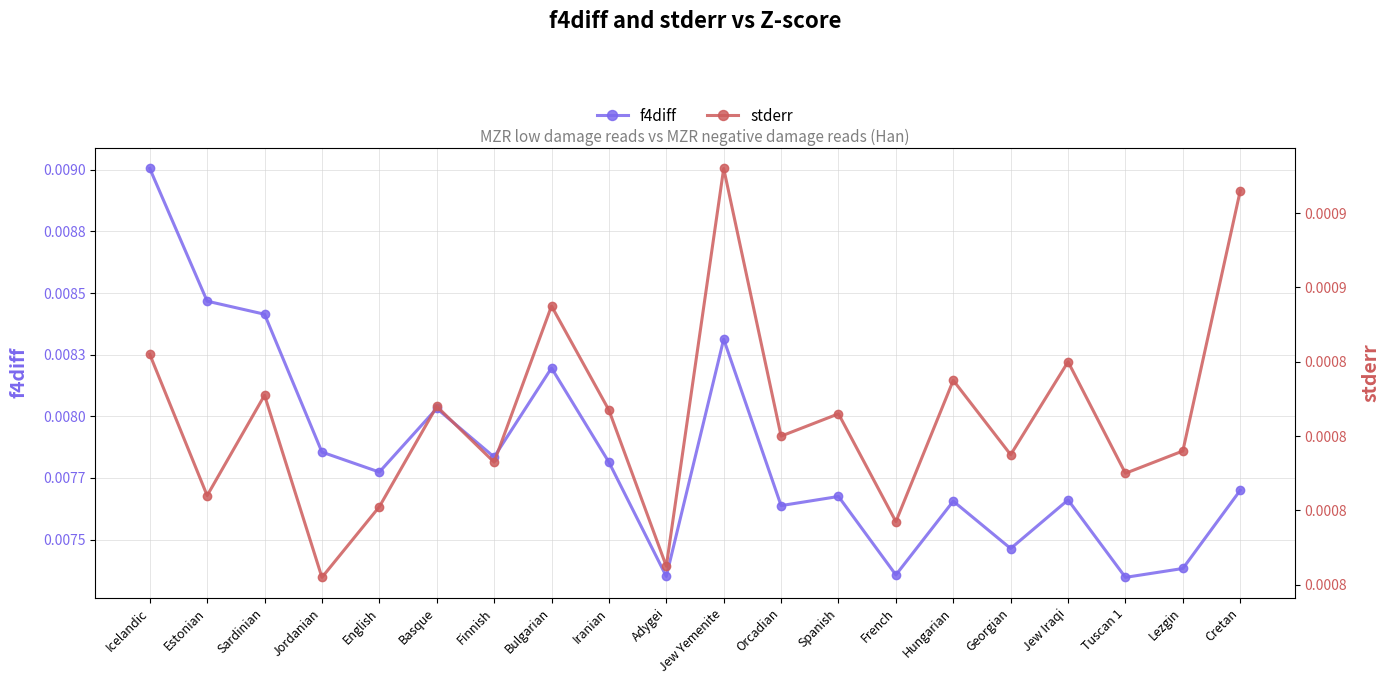

Does the chart display data point markers on the line(s)?

Yes